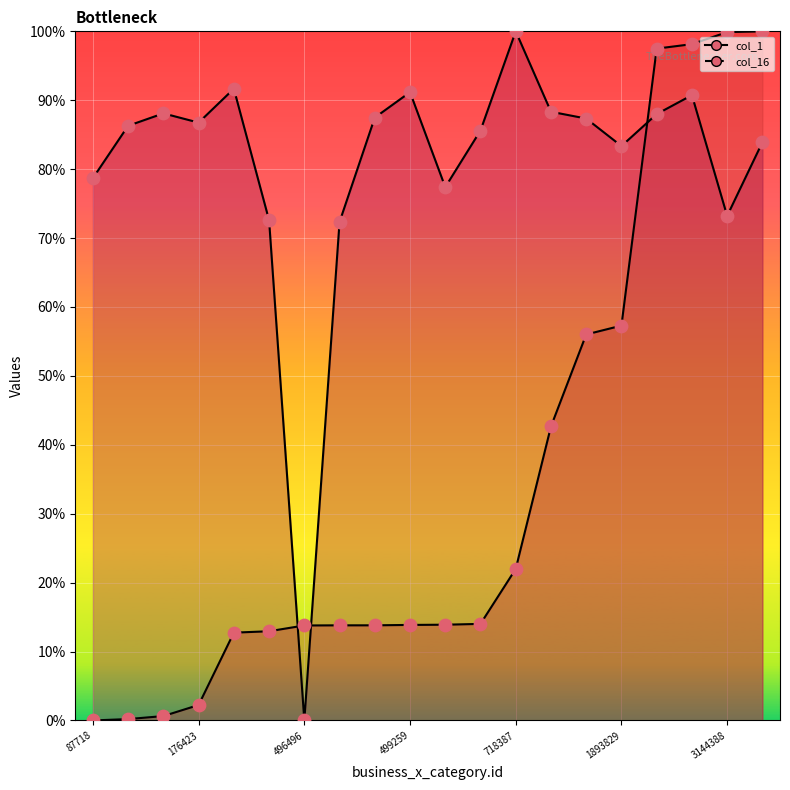

Is the value of col_16 at 497224 greater than the value of col_1 at 1398044?

Yes